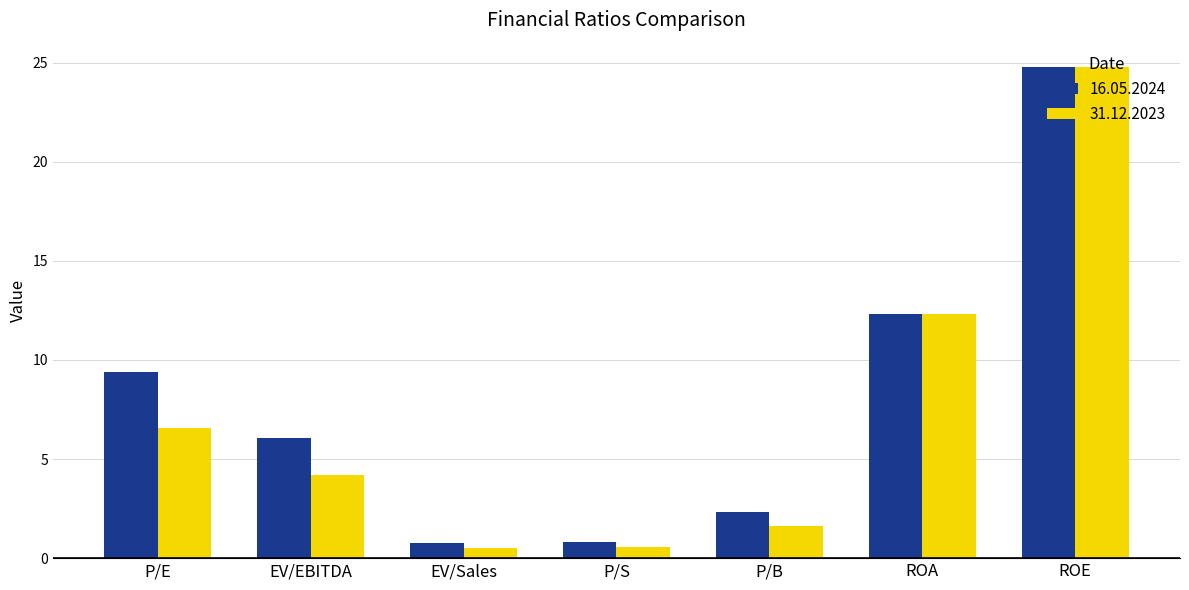

Is it true that 16.05.2024 equals 1.4 at P/B?

False